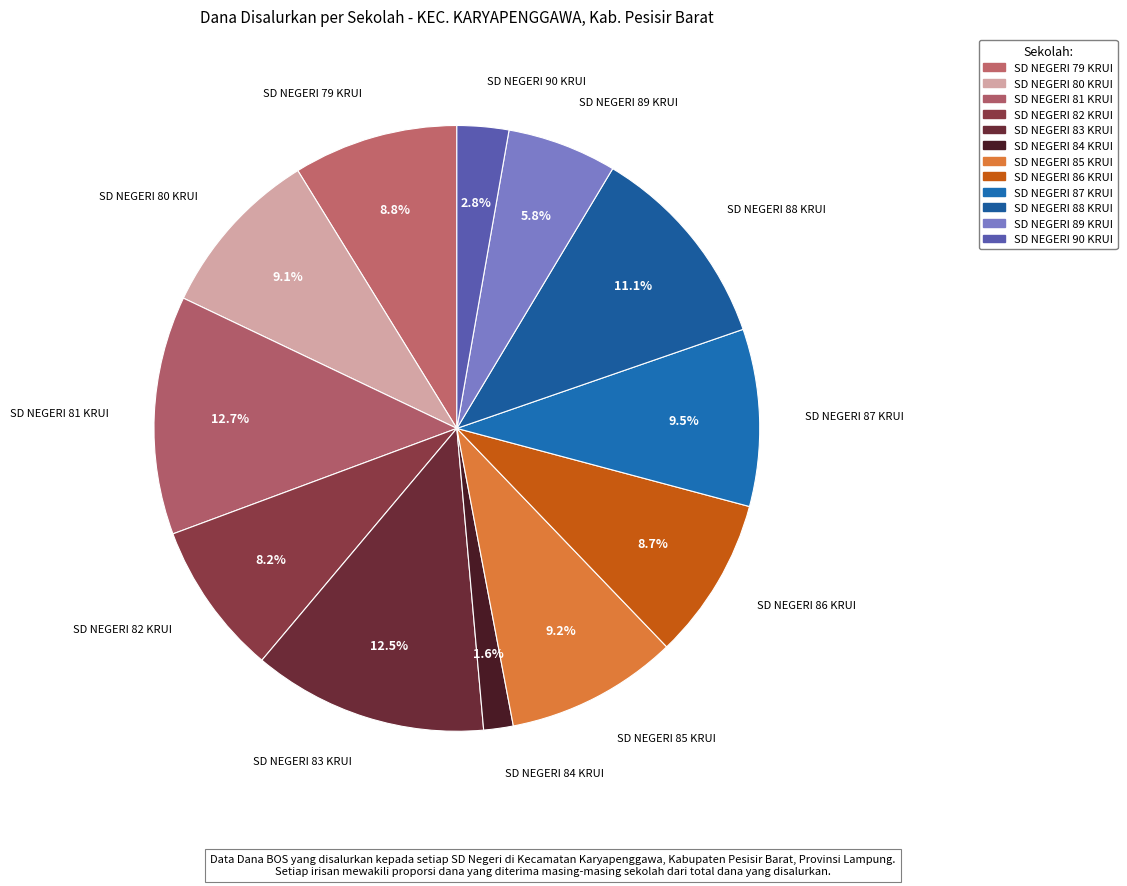

Count the number of slices in the pie.

12